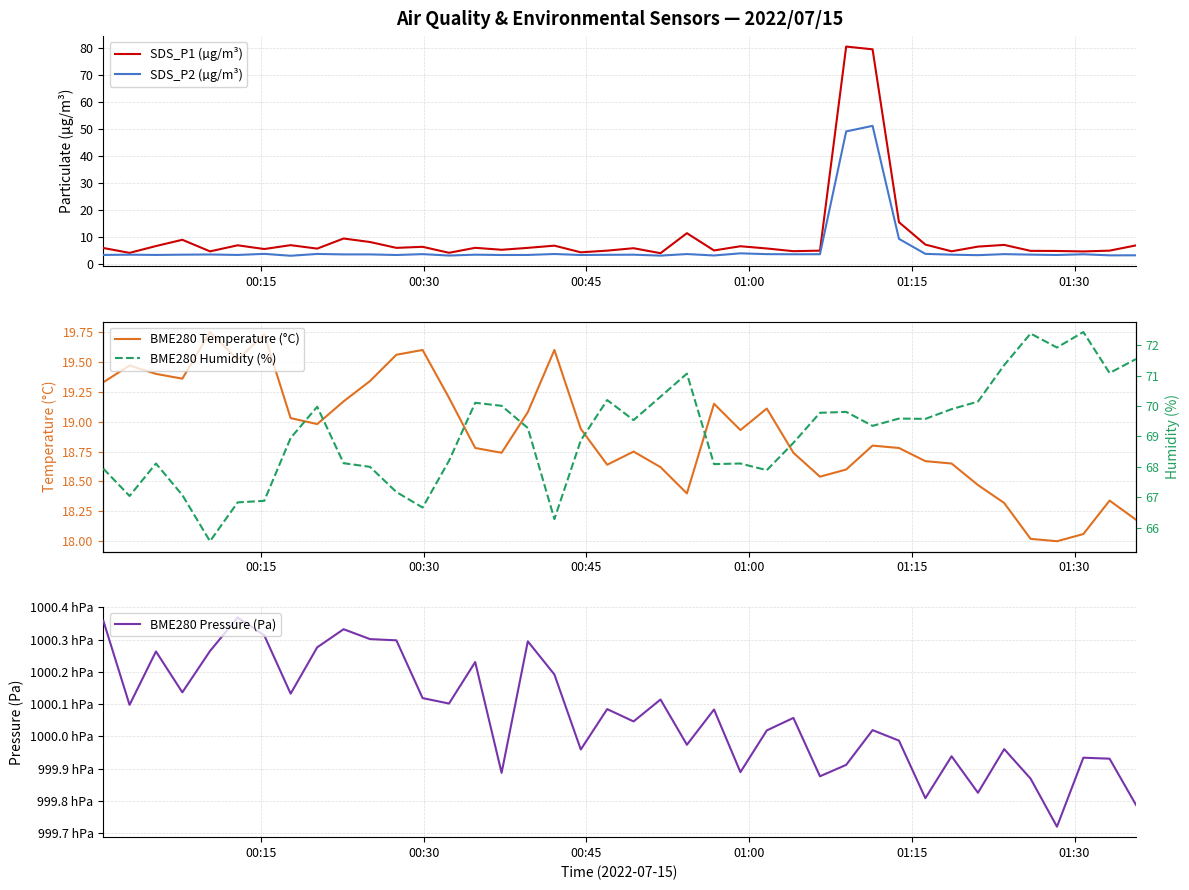

What is the smallest value displayed?

3.0